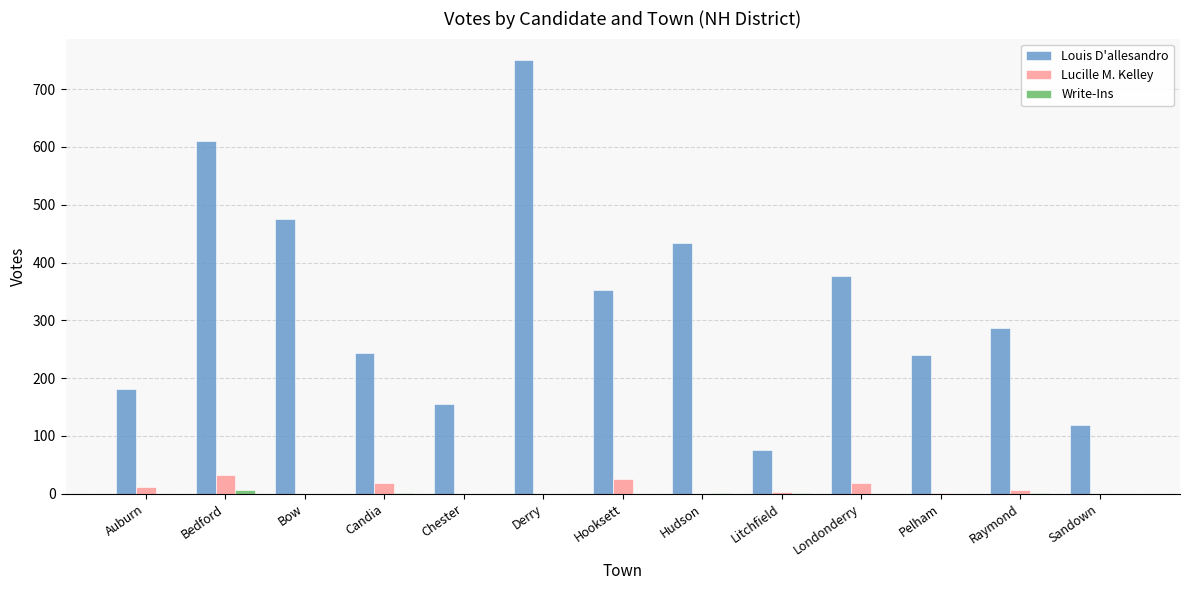

What is the sum of all Louis D'allesandro values?

4297